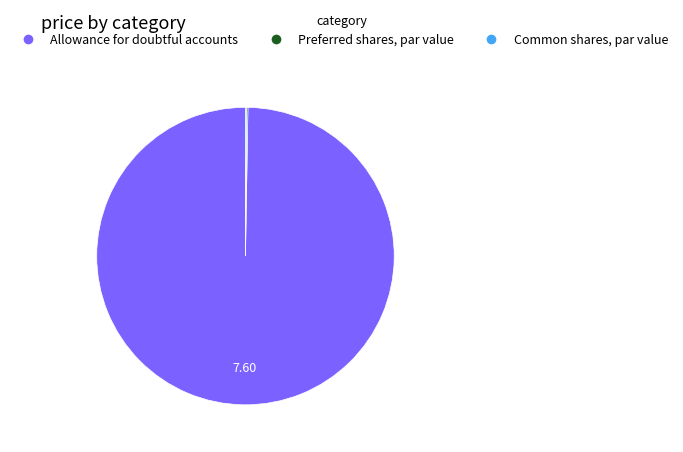

Which slice is the largest?

Allowance for doubtful accounts